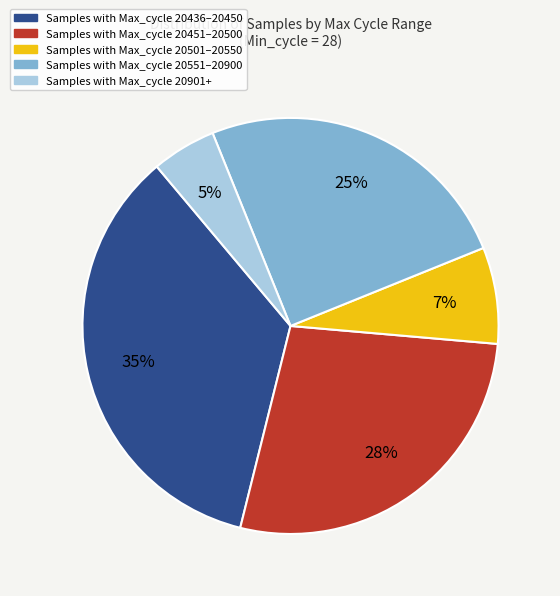

To the nearest percent, what is the difference between the largest and smallest slice percentages?

30%